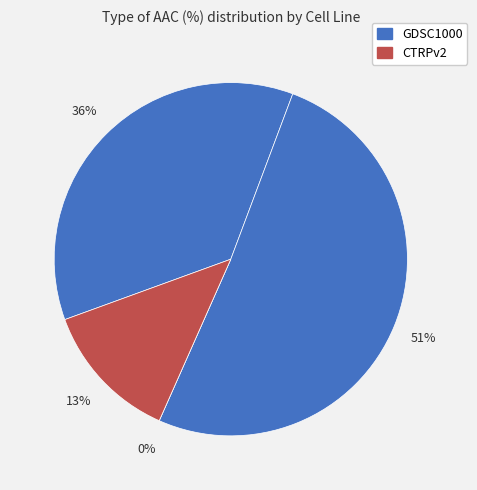

What percentage is the GDSC1000 rep 2 slice, to the nearest percent?

51%